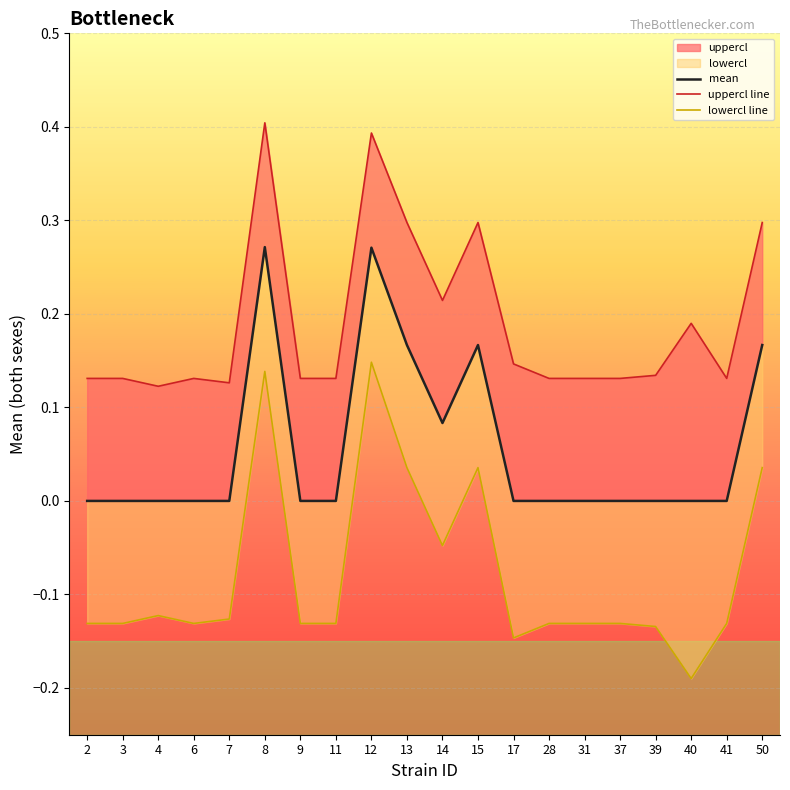

Rank the series at 12 from lowest to highest value.

lowercl line, mean, uppercl line